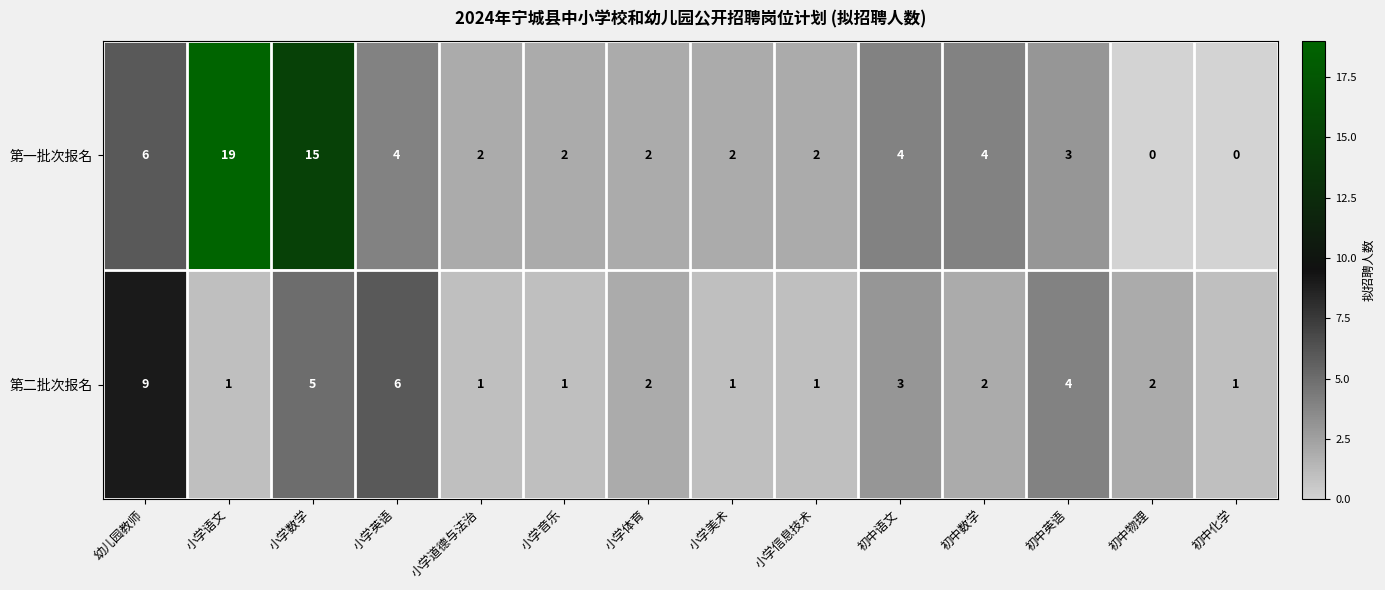

How many positive values does the 第一批次报名 series have?

12